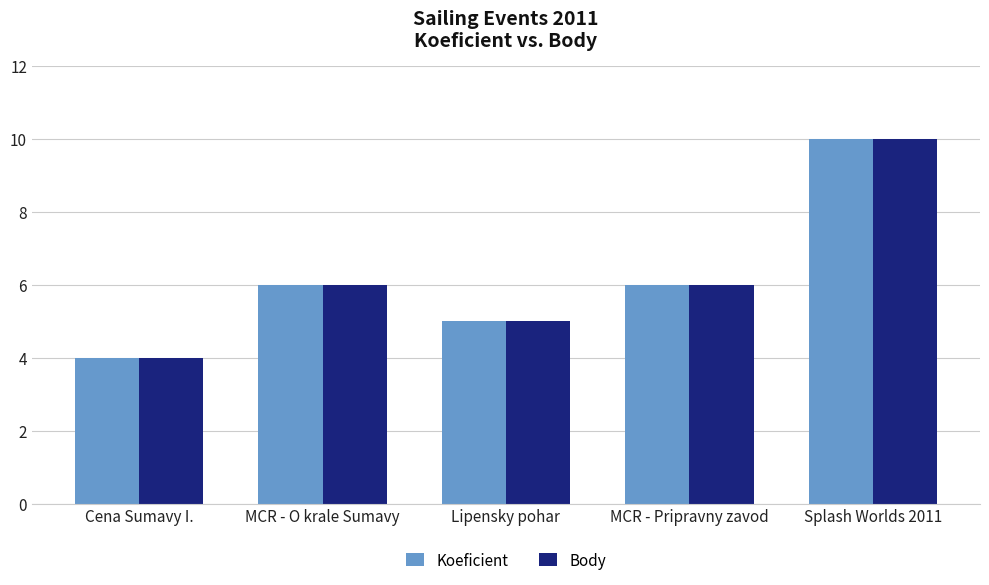

What is the label of the 4th bar from the left?

MCR - Pripravny zavod